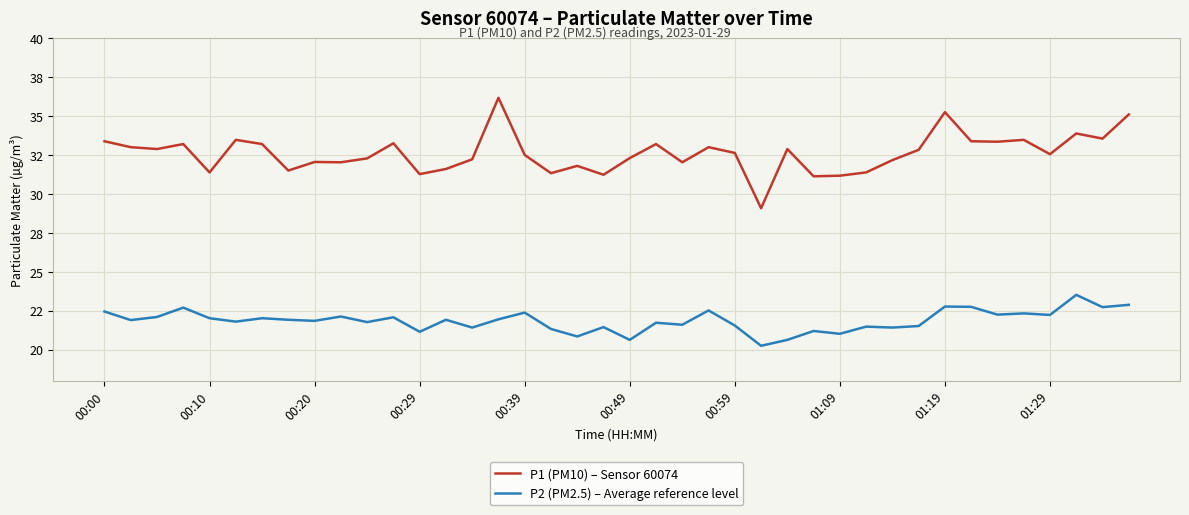

Which series has the widest spread of values?

P1 (PM10) – Sensor 60074